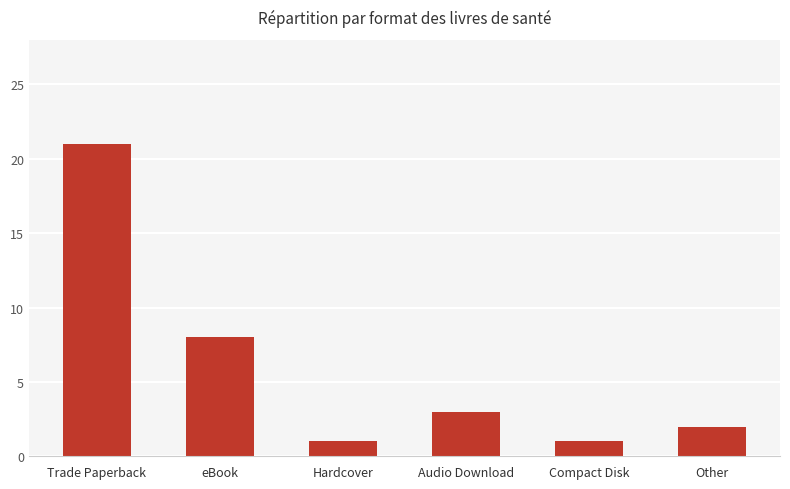

What is the change in value from Trade Paperback to eBook?

-13